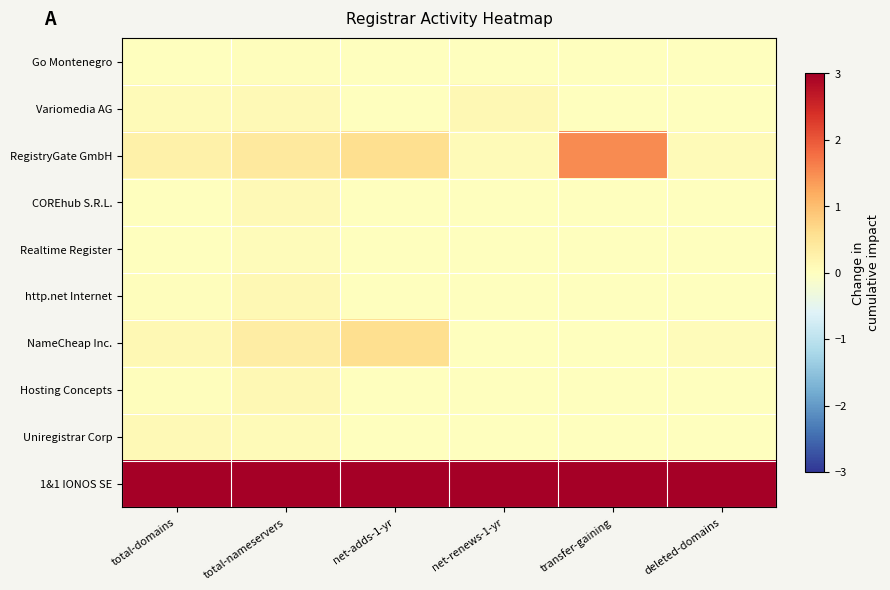

List the series in order of their peak value, highest first.

1&1 IONOS SE, RegistryGate GmbH, NameCheap Inc., Hosting Concepts, Variomedia AG, http.net Internet, COREhub S.R.L., Uniregistrar Corp, Realtime Register, Go Montenegro